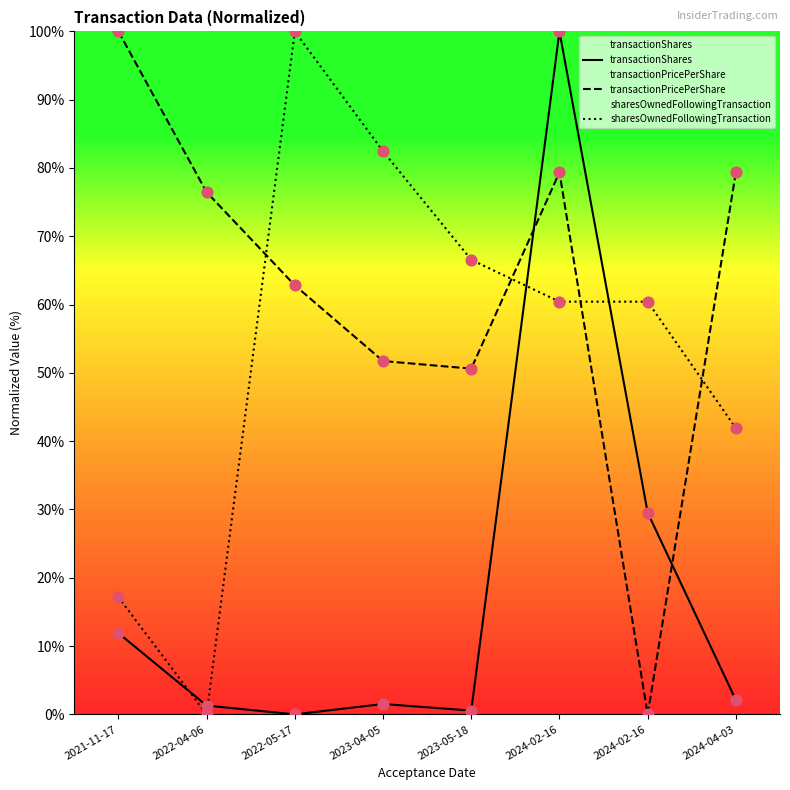

Which series has the widest spread of Y values?

transactionShares